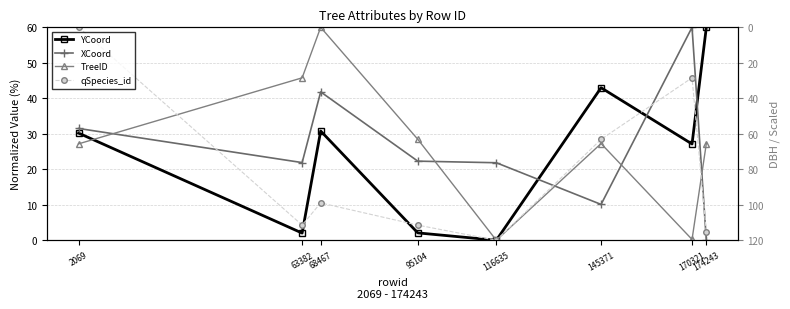

At which label is XCoord closest to 30?

2069